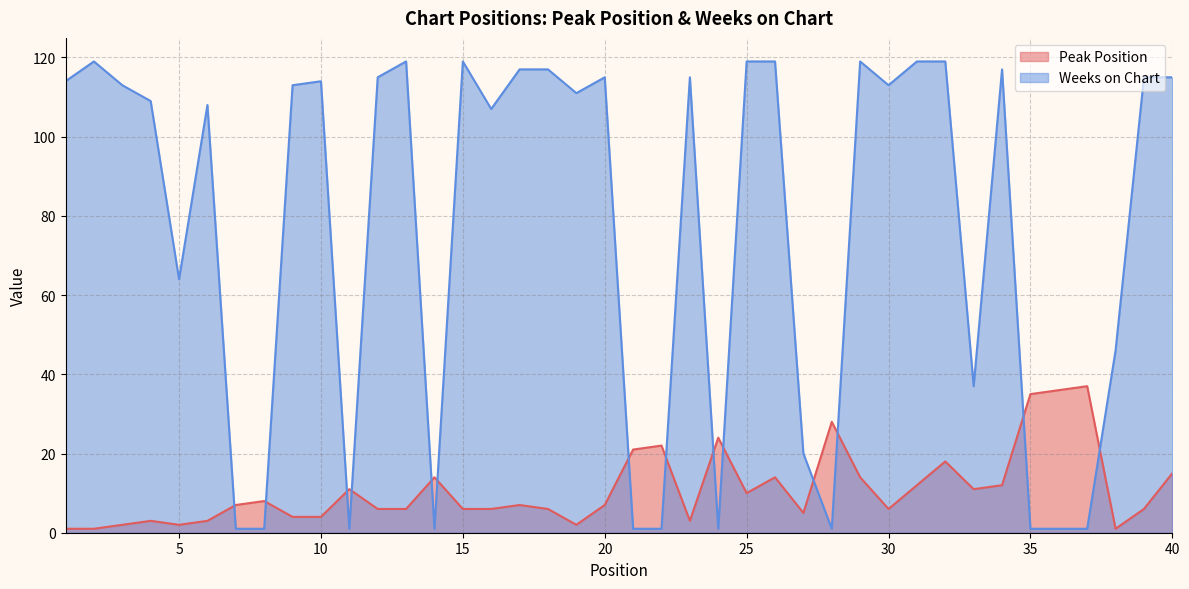

How many interior local peaks does the Peak Position series have?

11